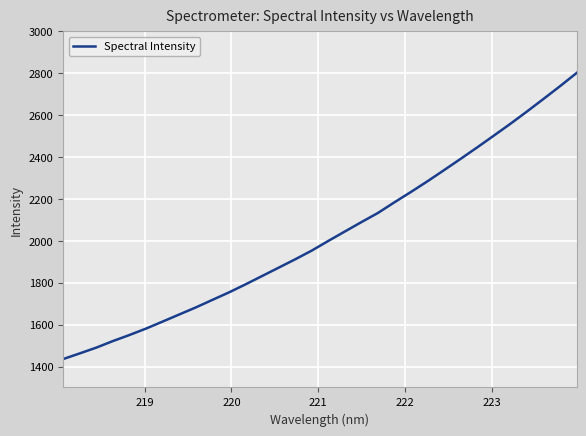

What is the maximum value shown in the chart?

2801.9